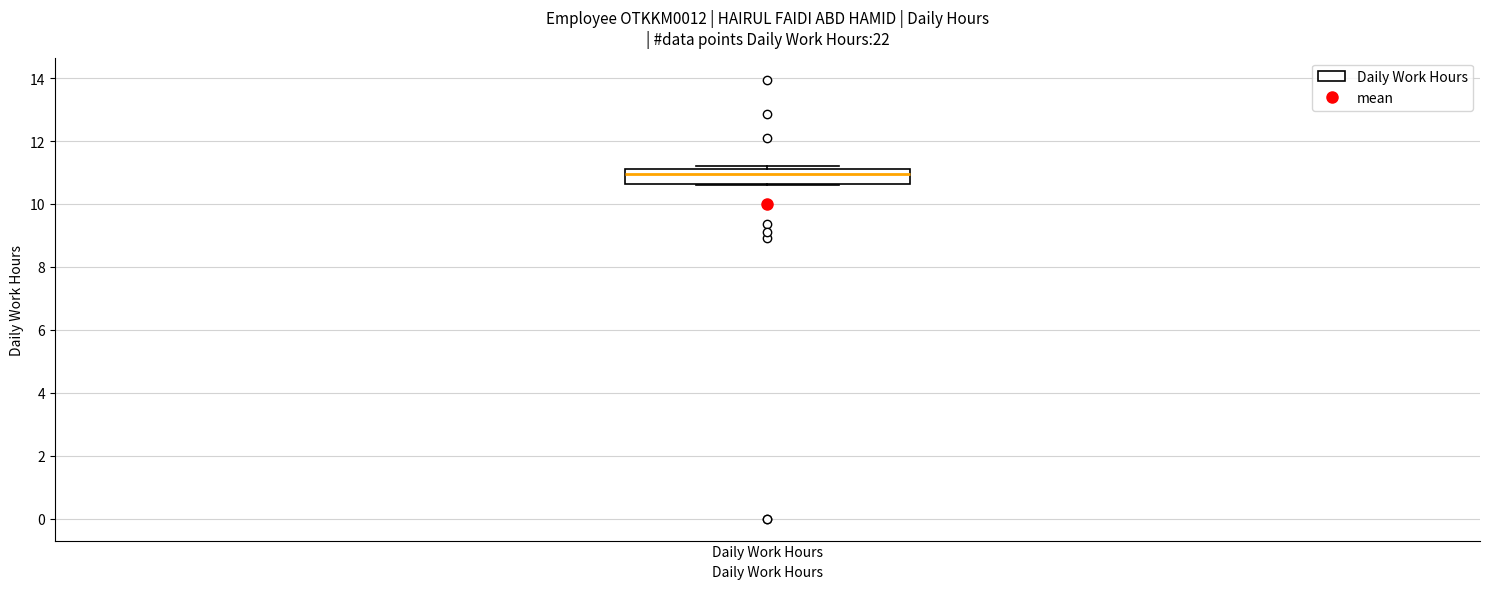

Read this box plot against the y-axis: the position of the median line, the range covered by the box, and the ends of both whiskers. The values are not printed on the chart, so give them approximately, as read against the axis.

median 11.0, box 10.6 to 11.2, whiskers 10.6 to 11.2 (just above the box's upper edge)